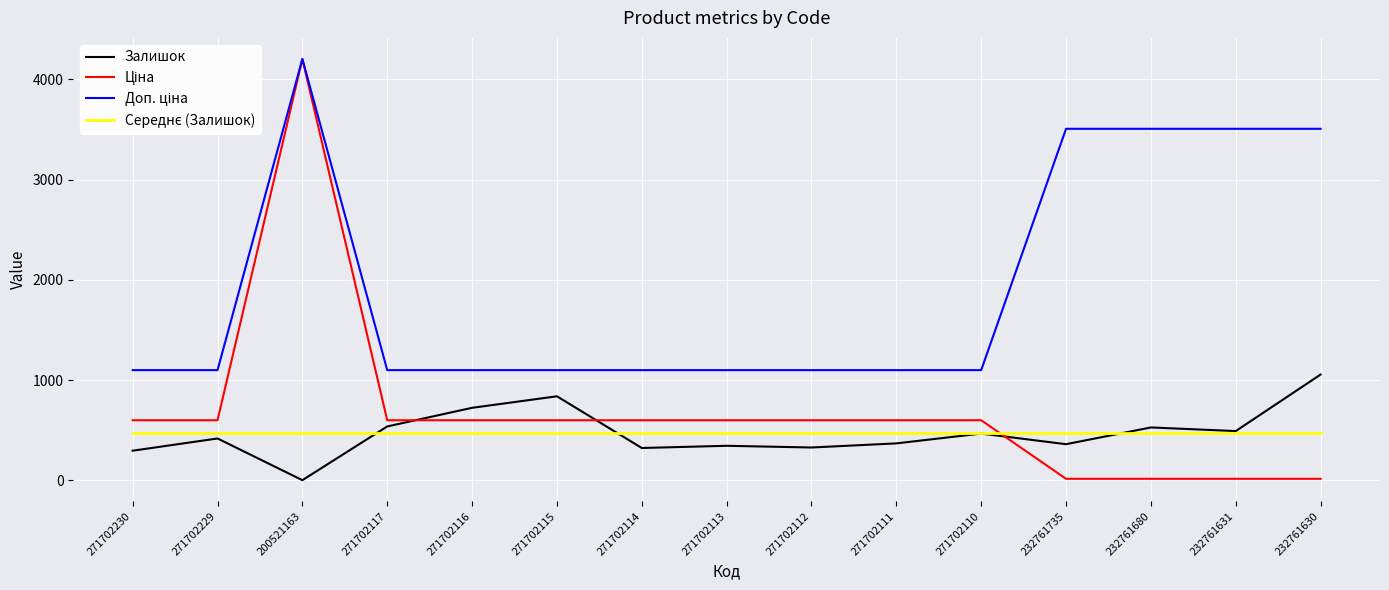

List the labels in order of Залишок value, smallest first.

200521163, 271702230, 271702114, 271702112, 271702113, 232761735, 271702111, 271702229, 271702110, 232761631, 232761680, 271702117, 271702116, 271702115, 232761630